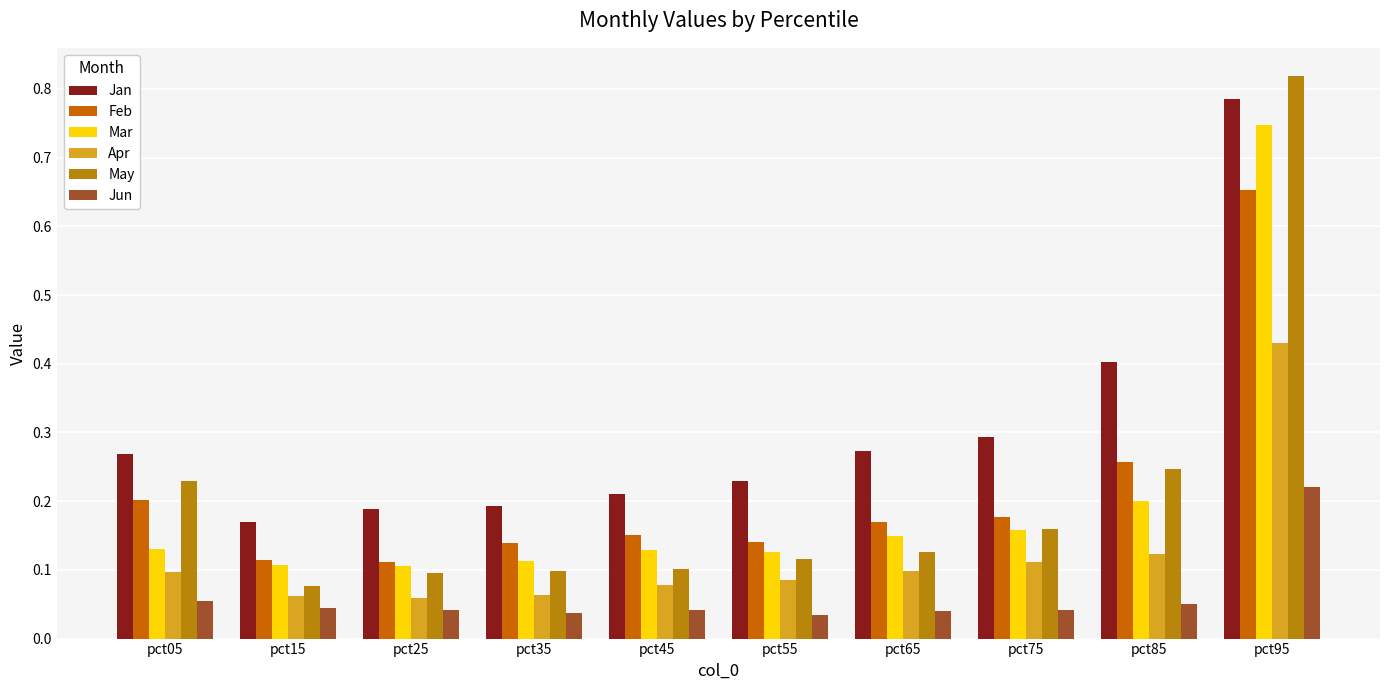

Where is Jan nearest to the value 0?

pct15